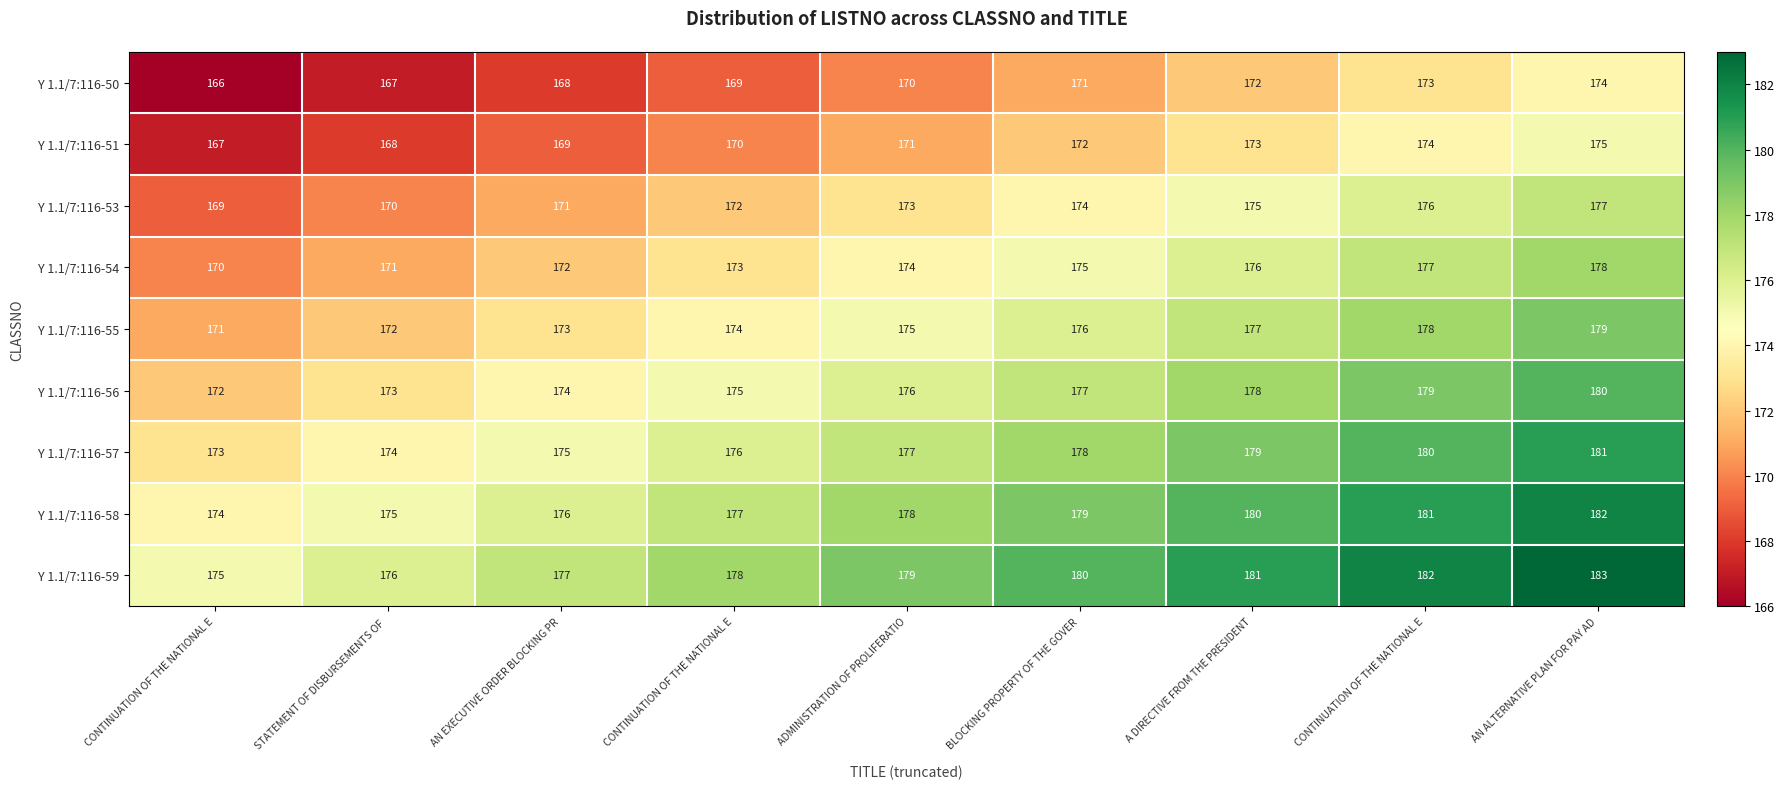

How many series are shown in this chart?

9